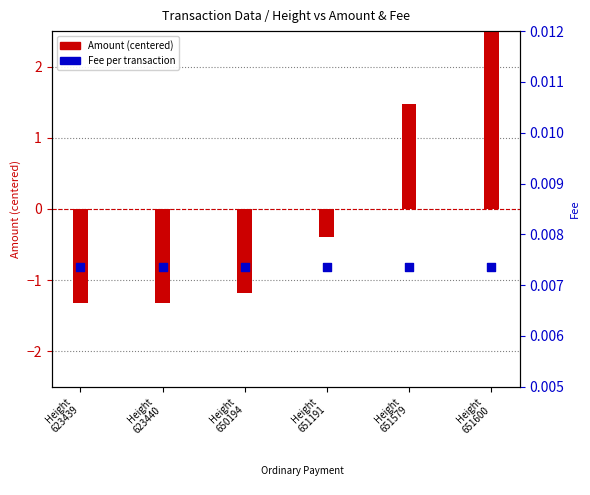

What is the total value across all series at Height
651579?

1.5